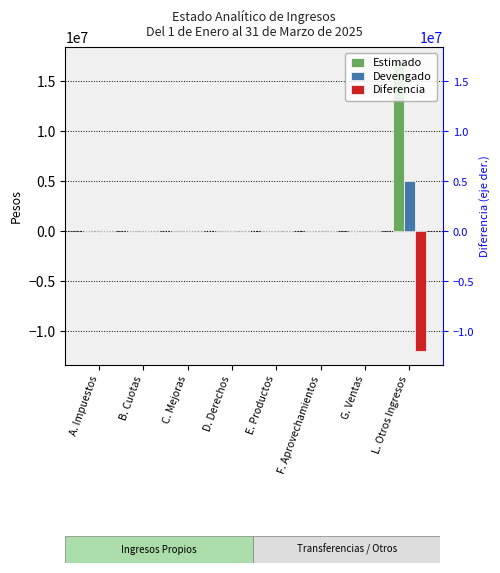

What is the difference between the Diferencia values at G. Ventas and E. Productos?

1757.8